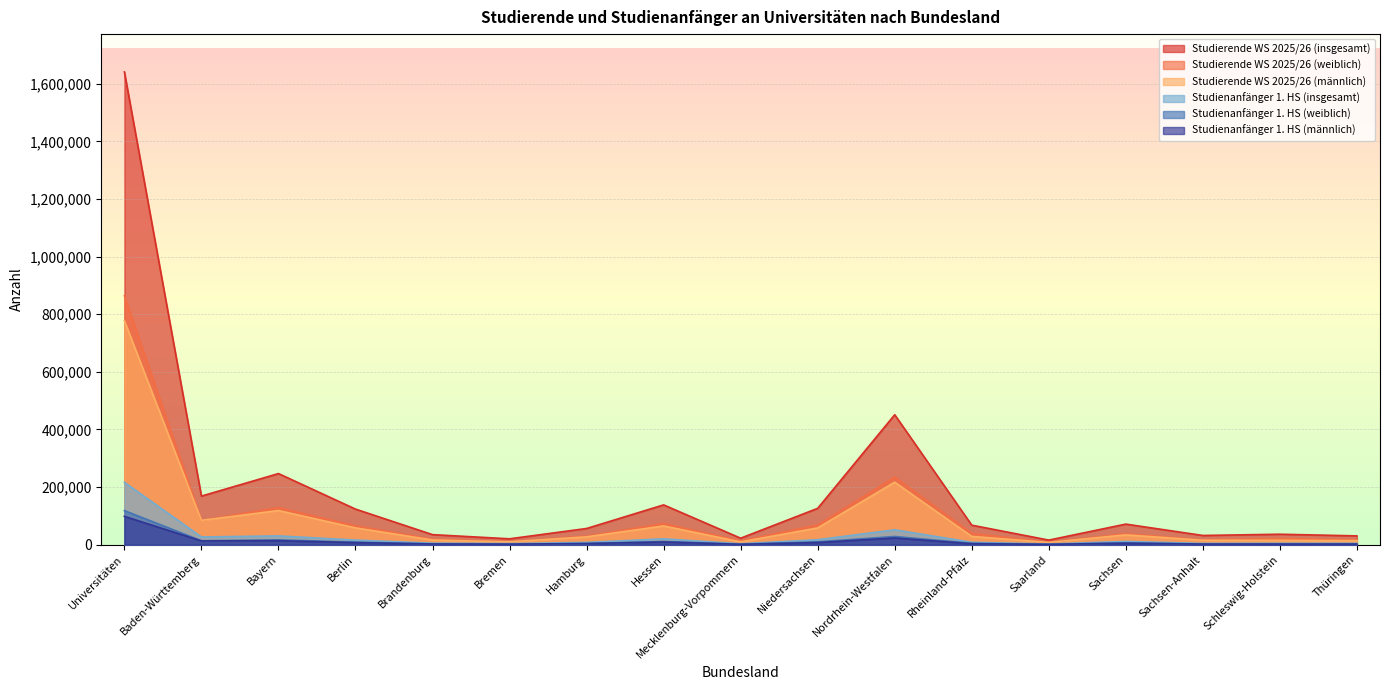

True or false: Studienanfänger 1. HS (weiblich) and Studierende WS 2025/26 (männlich) cross at least once.

False